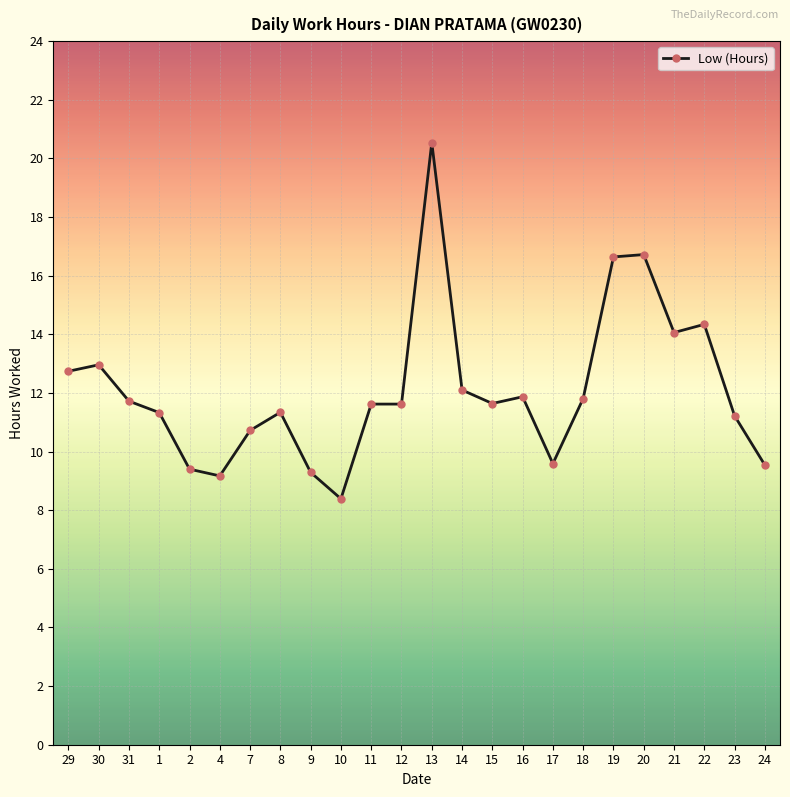

True or false: the data shows 11.9 at 16.

True